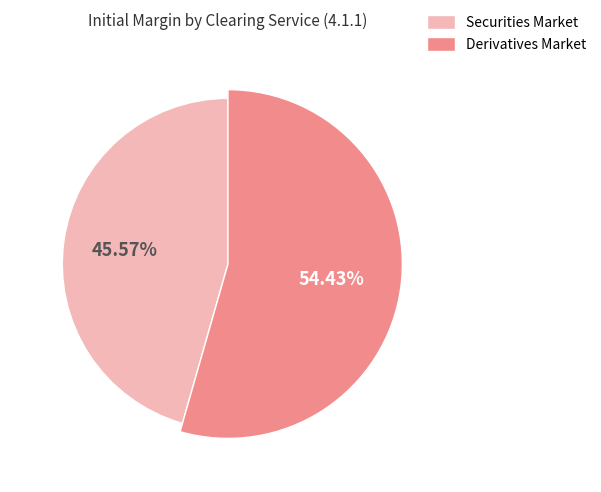

To the nearest percent, what portion does Securities Market represent?

46%